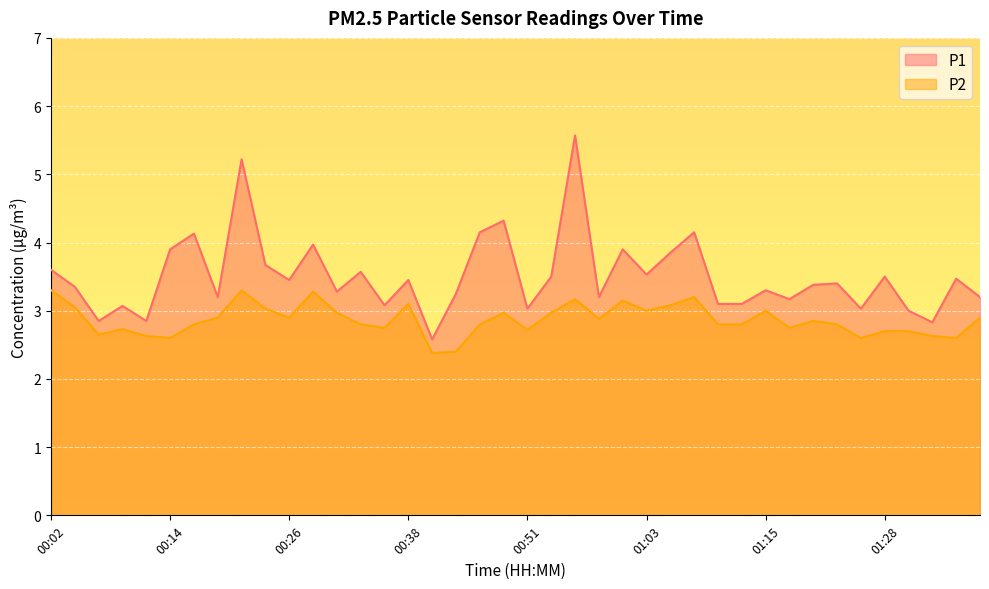

True or false: P2 has a value of 4.7 at 00:34.

False